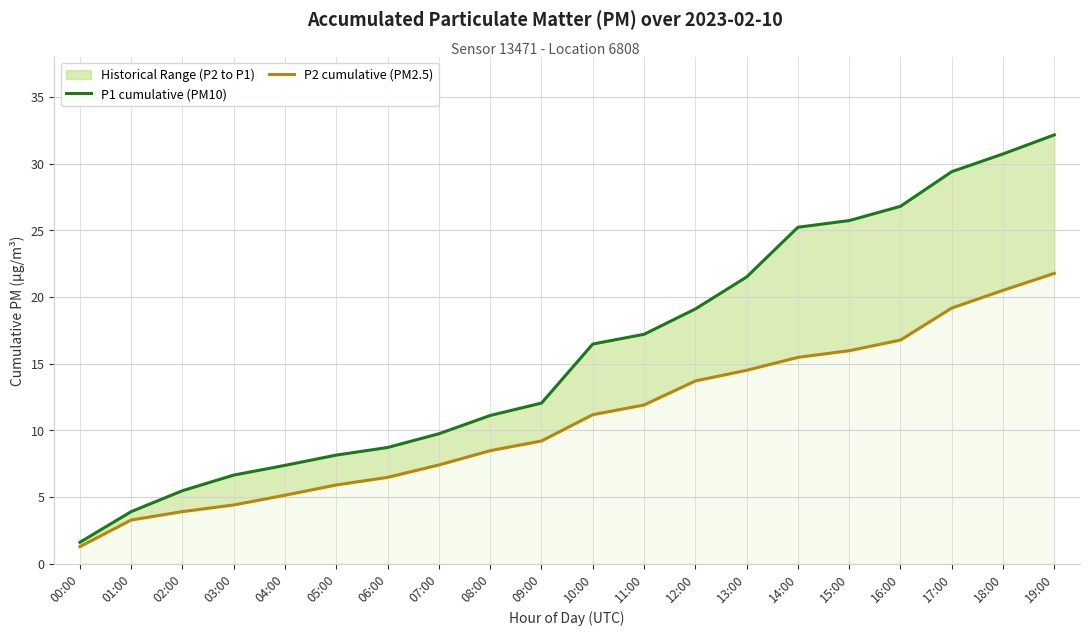

How many series are shown in this chart?

2